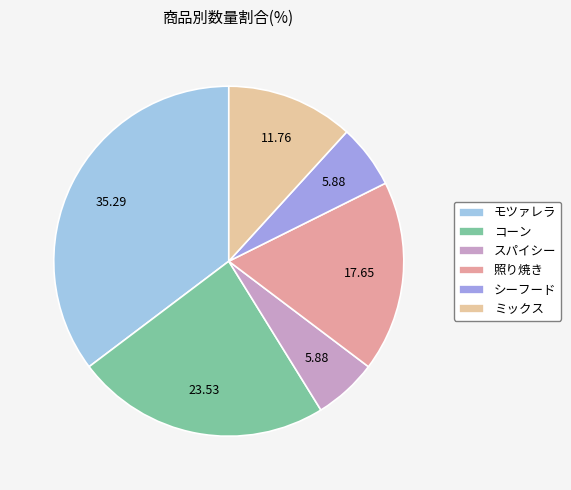

Count the number of slices in the pie.

6